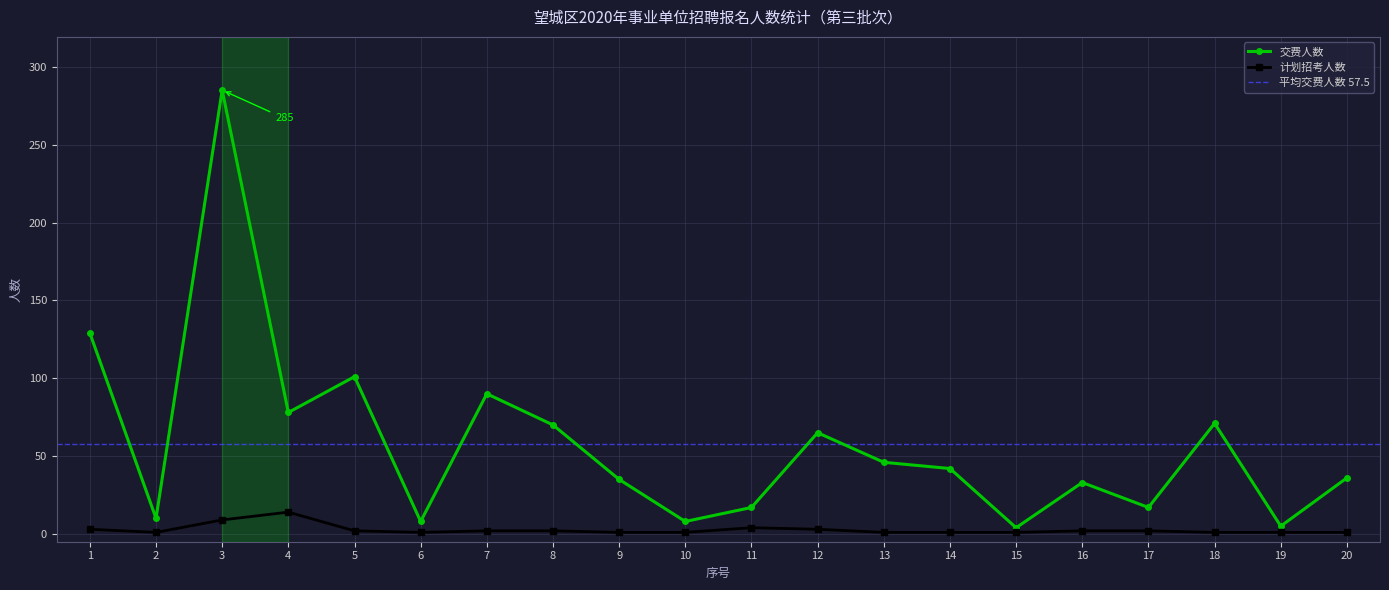

How many interior local peaks does the 计划招考人数 series have?

2